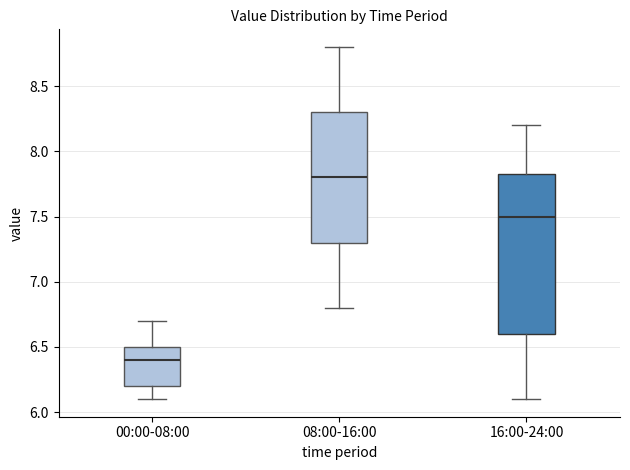

Reading left to right, read every box against the y-axis: the position of its median line, the range the box covers, and the ends of its whiskers. The values are not printed on the chart, so give them approximately, as read against the axis.

00:00-08:00: median 6.40, box 6.20 to 6.50, whiskers 6.10 to 6.70
08:00-16:00: median 7.80, box 7.30 to 8.30, whiskers 6.80 to 8.80
16:00-24:00: median 7.50, box 6.60 to 7.85, whiskers 6.10 to 8.20